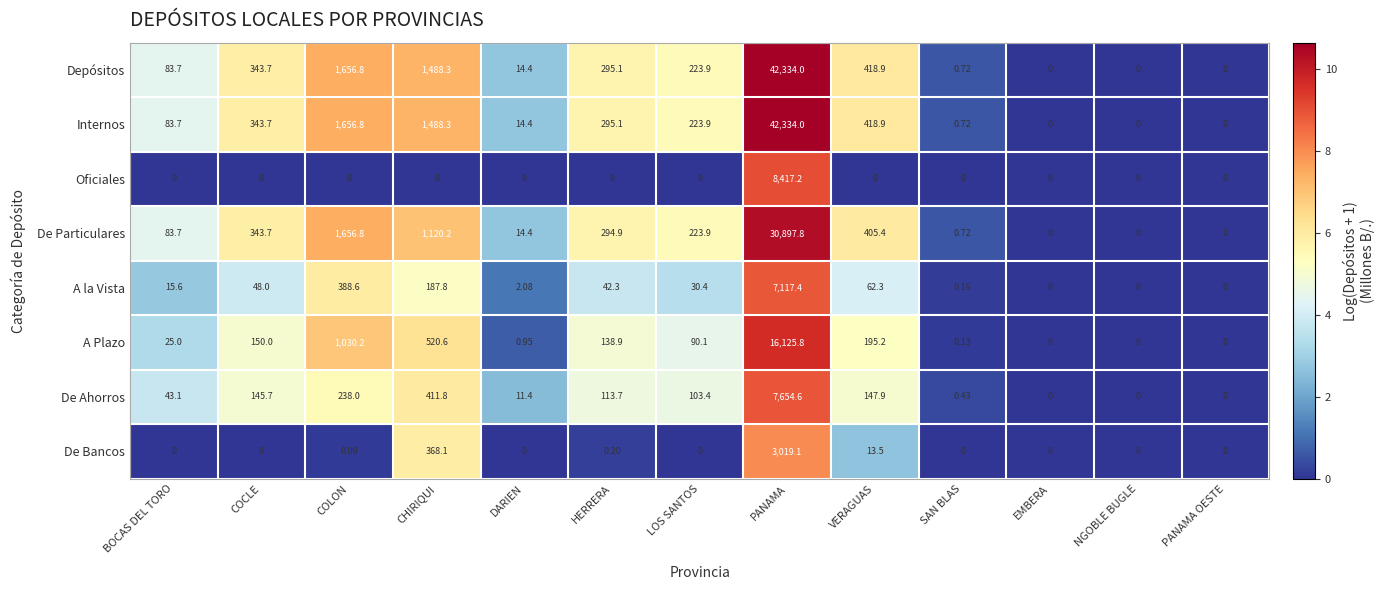

At which category is the sum across all series the highest?

PANAMA